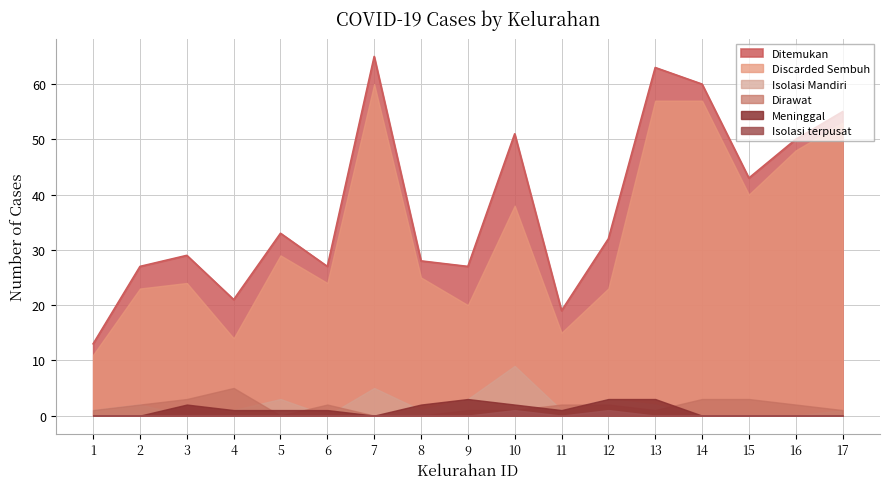

Reading right to left, transcribe all the data shown in this chart.

Ditemukan: 17=55	16=50	15=43	14=60	13=63	12=32	11=19	10=51	9=27	8=28	7=65	6=27	5=33	4=21	3=29	2=27	1=13
Discarded Sembuh: 17=53	16=48	15=40	14=57	13=57	12=23	11=15	10=38	9=20	8=25	7=60	6=24	5=29	4=14	3=24	2=23	1=11
Isolasi Mandiri: 17=1	16=0	15=0	14=0	13=2	12=3	11=1	10=9	9=3	8=1	7=5	6=0	5=3	4=1	3=0	2=2	1=1
Dirawat: 17=1	16=2	15=3	14=3	13=1	12=2	11=2	10=1	9=1	8=0	7=0	6=2	5=0	4=5	3=3	2=2	1=1
Meninggal: 17=0	16=0	15=0	14=0	13=3	12=3	11=1	10=2	9=3	8=2	7=0	6=1	5=1	4=1	3=2	2=0	1=0
Isolasi terpusat: 17=0	16=0	15=0	14=0	13=0	12=1	11=0	10=1	9=0	8=0	7=0	6=0	5=0	4=0	3=0	2=0	1=0